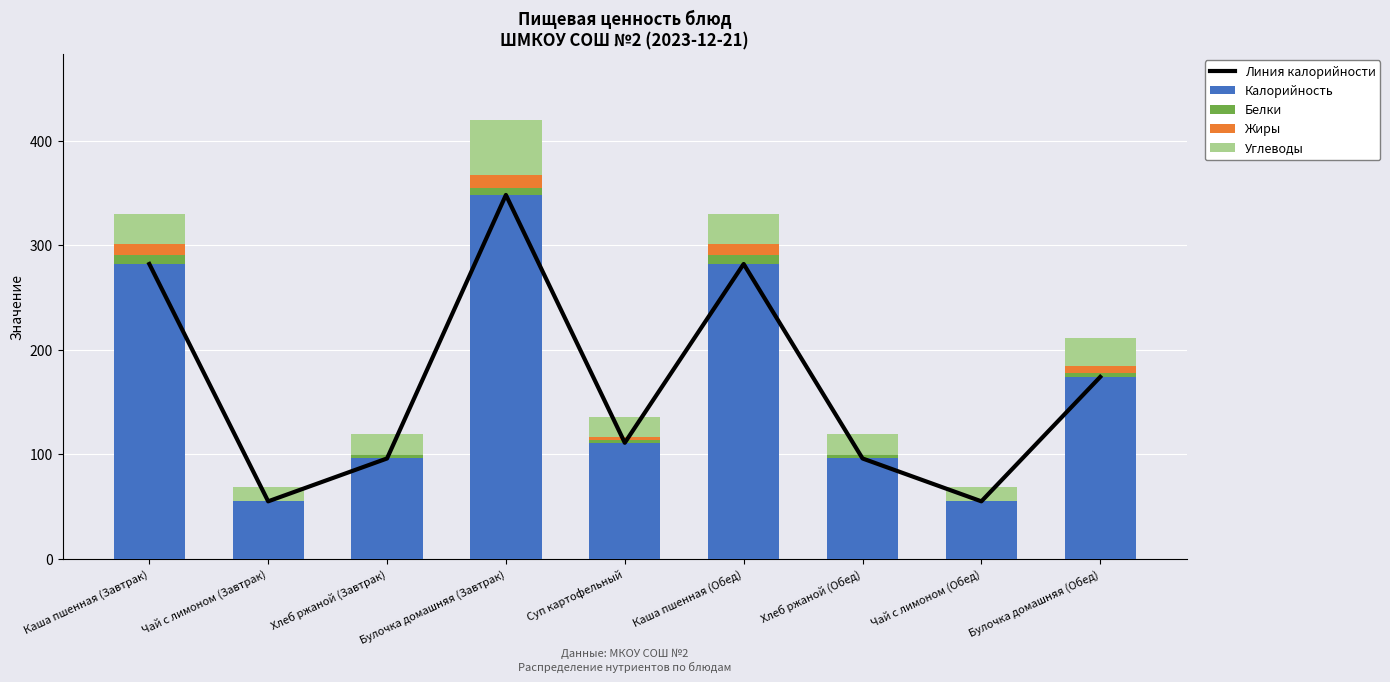

What is the approximate value of Углеводы at Хлеб ржаной (Завтрак)?

20.0